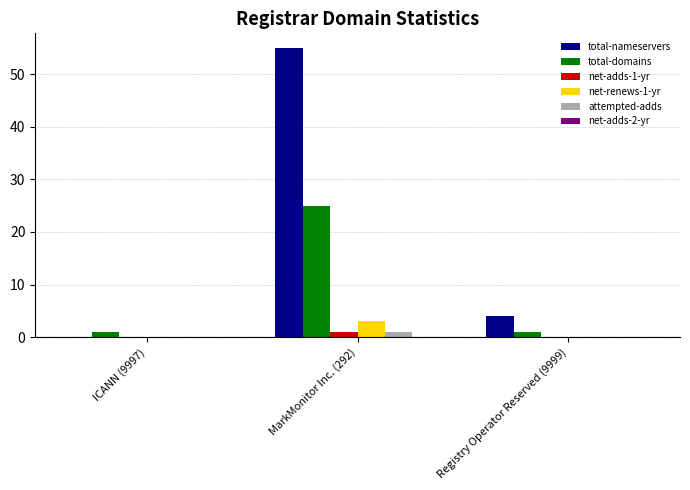

What is the greatest value displayed?

55